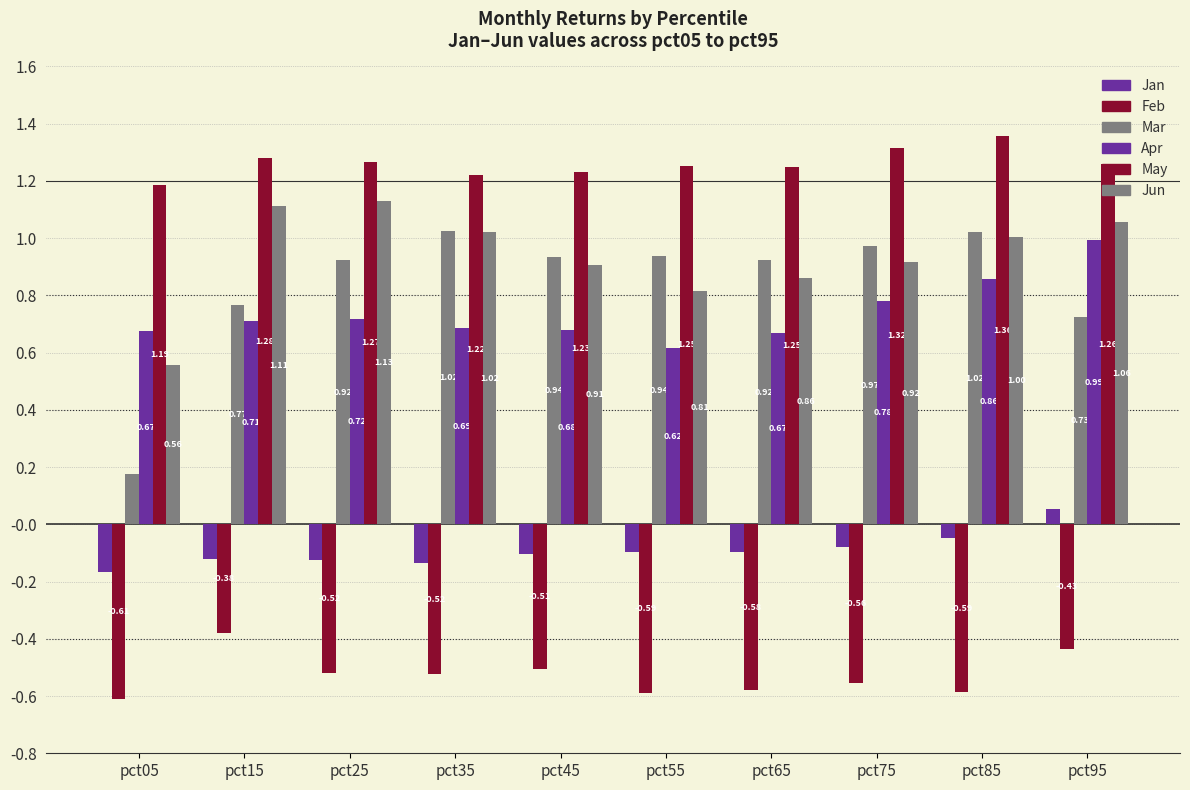

What is the sum of the Mar values at pct85 and pct25?

1.9